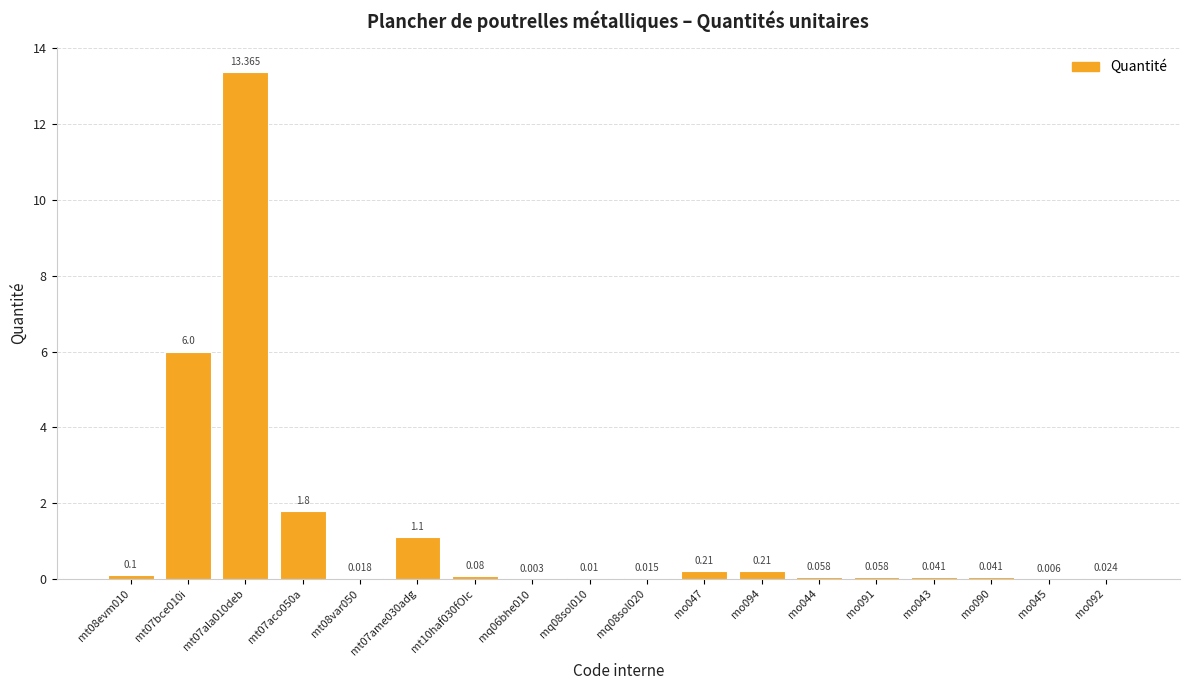

True or false: the data shows 13.4 at mt07ala010deb.

True